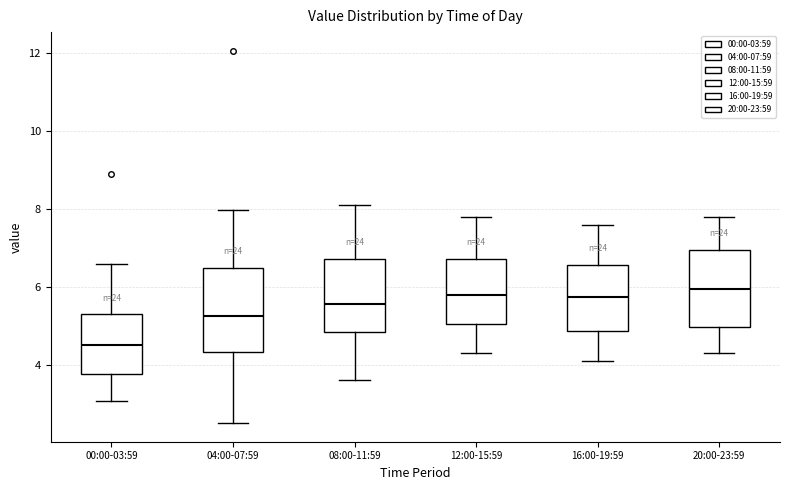

Reading left to right, read every box against the y-axis: the position of its median line, the range the box covers, and the ends of its whiskers. The values are not printed on the chart, so give them approximately, as read against the axis.

00:00-03:59: median 4.6, box 3.8 to 5.2, whiskers 3.0 to 6.6
04:00-07:59: median 5.2, box 4.4 to 6.4, whiskers 2.6 to 8.0
08:00-11:59: median 5.6, box 4.8 to 6.8, whiskers 3.6 to 8.2
12:00-15:59: median 5.8, box 5.0 to 6.8, whiskers 4.4 to 7.8
16:00-19:59: median 5.8, box 4.8 to 6.6, whiskers 4.2 to 7.6
20:00-23:59: median 6.0, box 5.0 to 7.0, whiskers 4.4 to 7.8